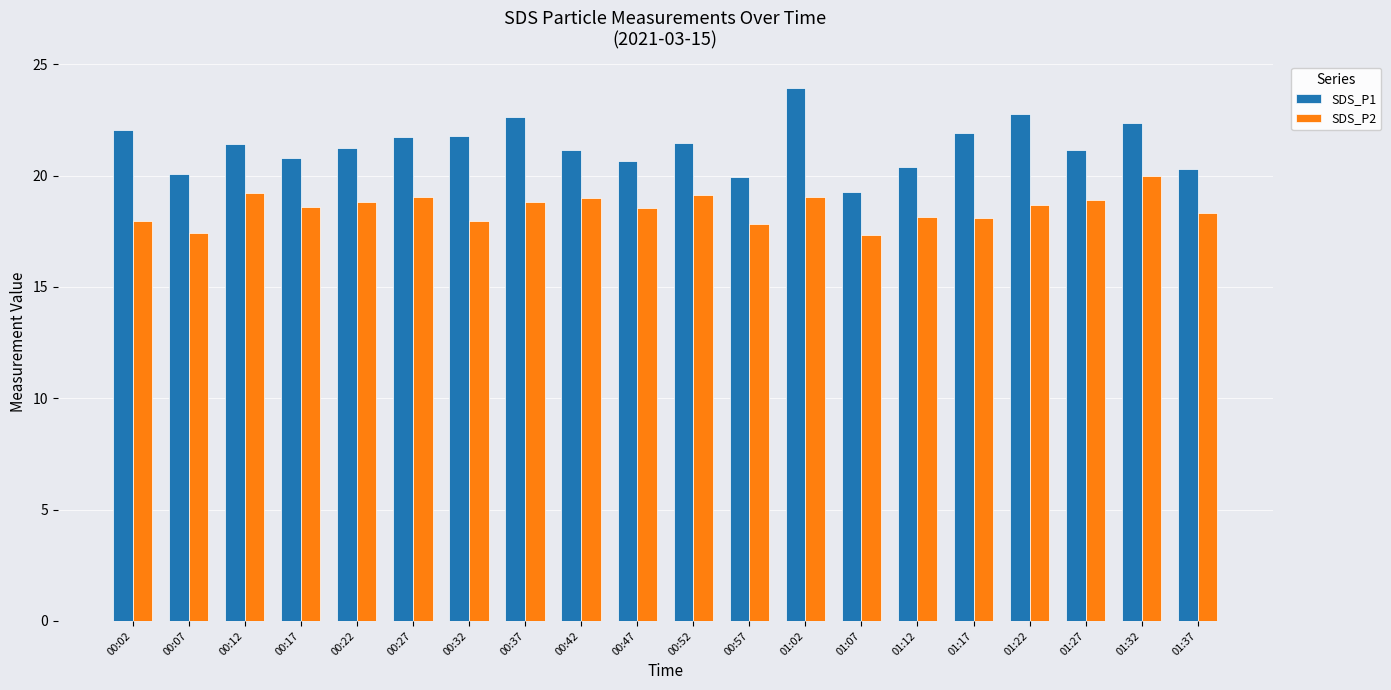

Rank the series by their maximum value, from lowest to highest.

SDS_P2, SDS_P1